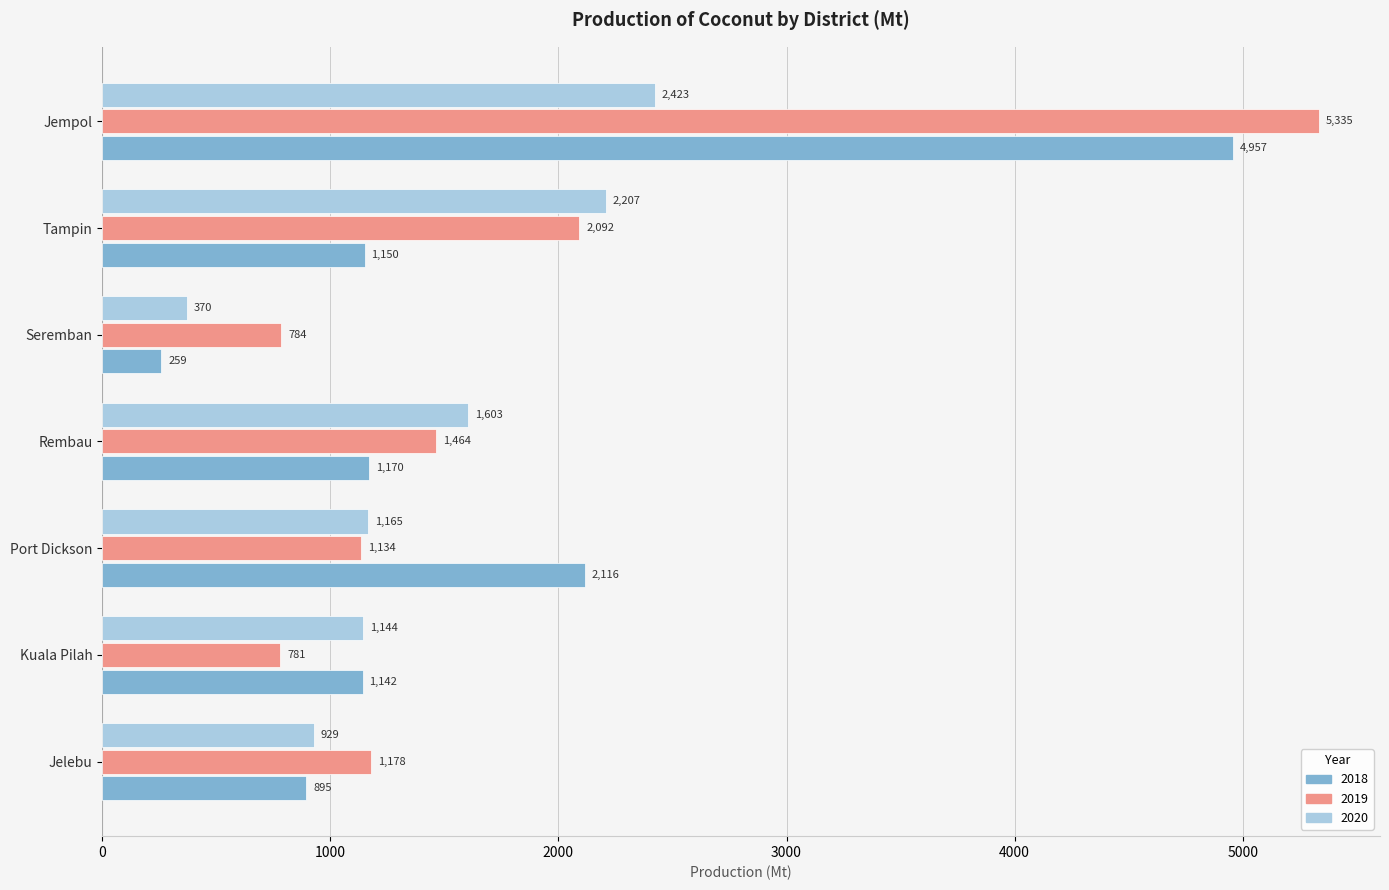

Which category has the lowest value in the 2020 series?

Seremban